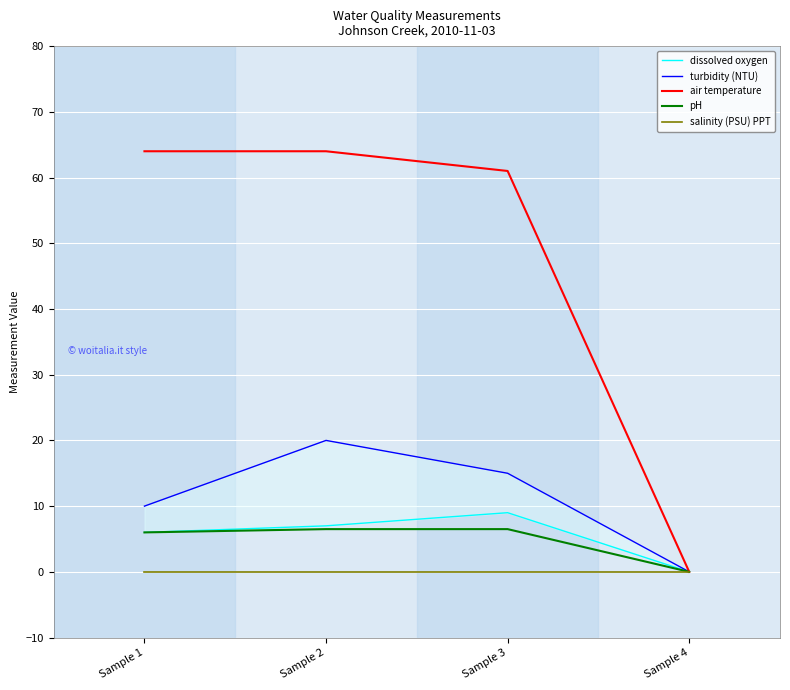

Between Sample 2 and Sample 4, which series saw the biggest shift?

air temperature